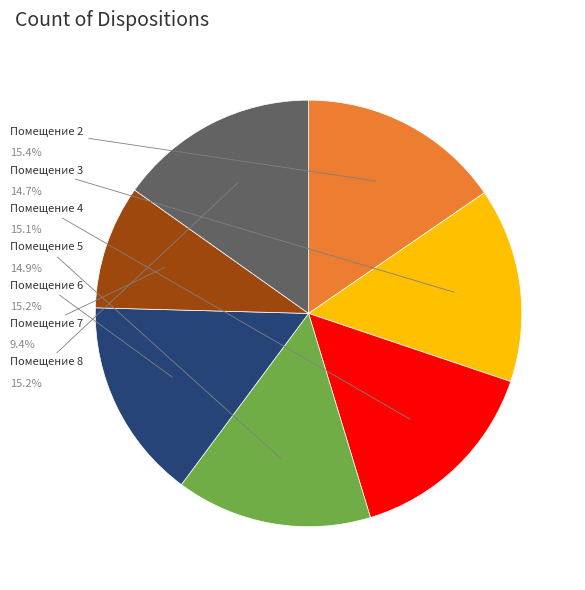

Is there a majority slice in this chart?

No